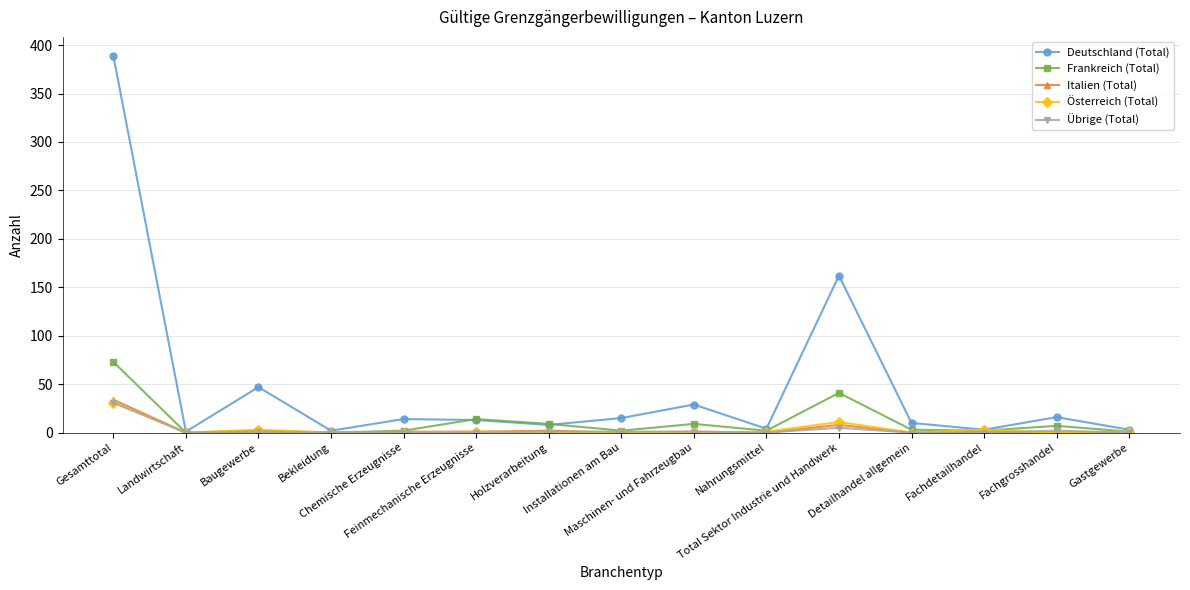

Which series has the largest range (max minus min)?

Deutschland (Total)